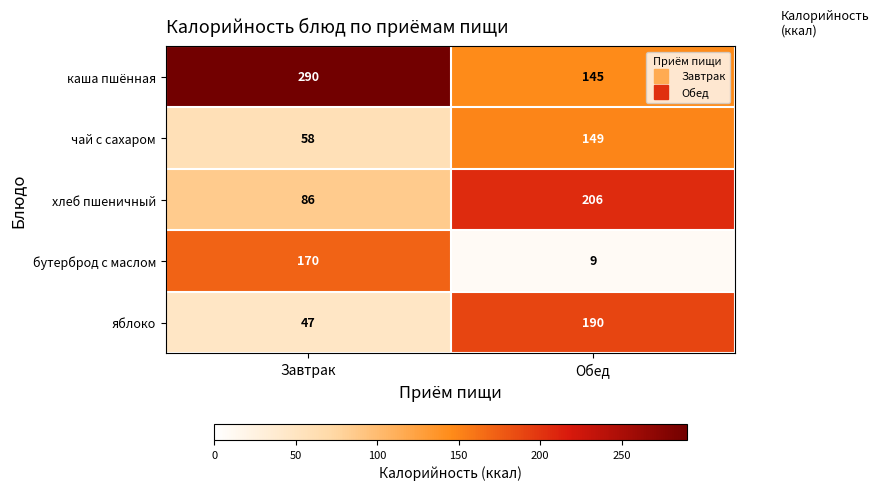

How many values in the каша пшённая series are below 290?

1